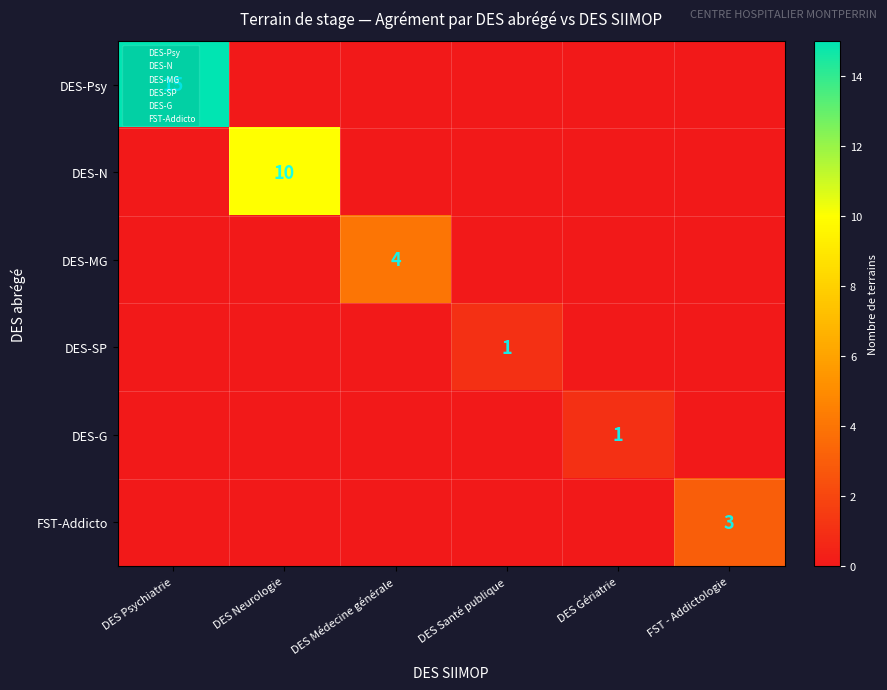

Rank the categories by DES-Psy value from lowest to highest.

DES Neurologie, DES Médecine générale, DES Santé publique, DES Gériatrie, FST - Addictologie, DES Psychiatrie